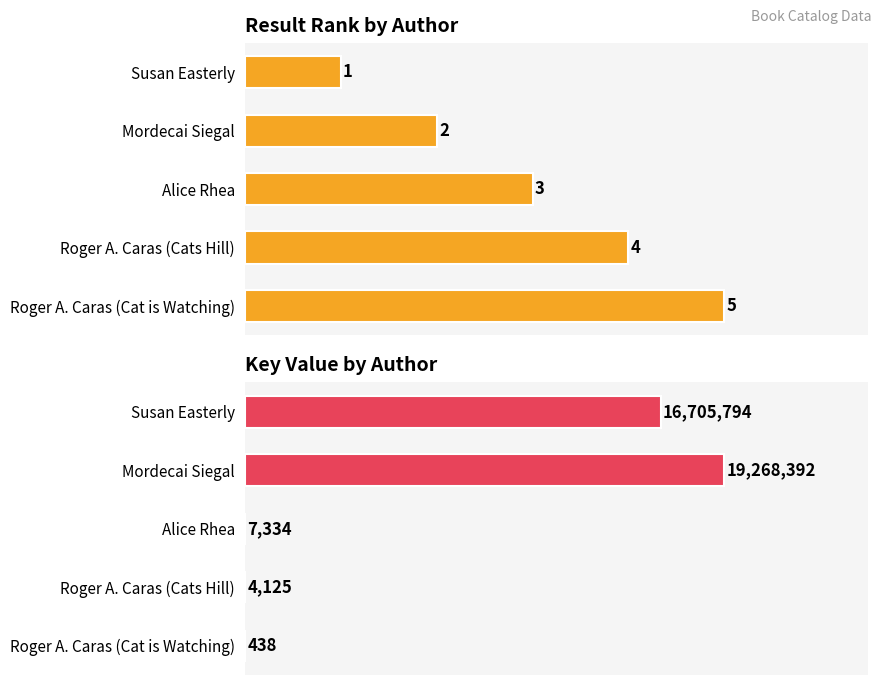

List the series in order of their peak value, lowest first.

Result Rank by Author, Key Value by Author